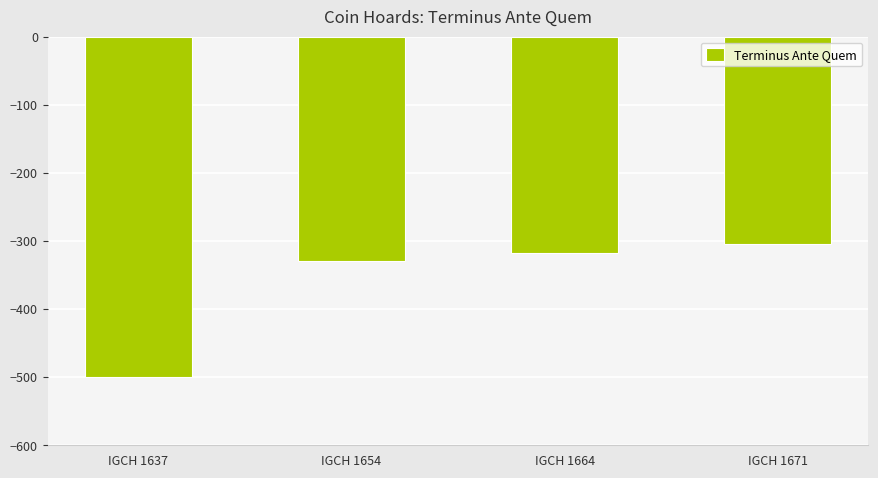

Are the bars grouped side by side (vs. stacked)?

No